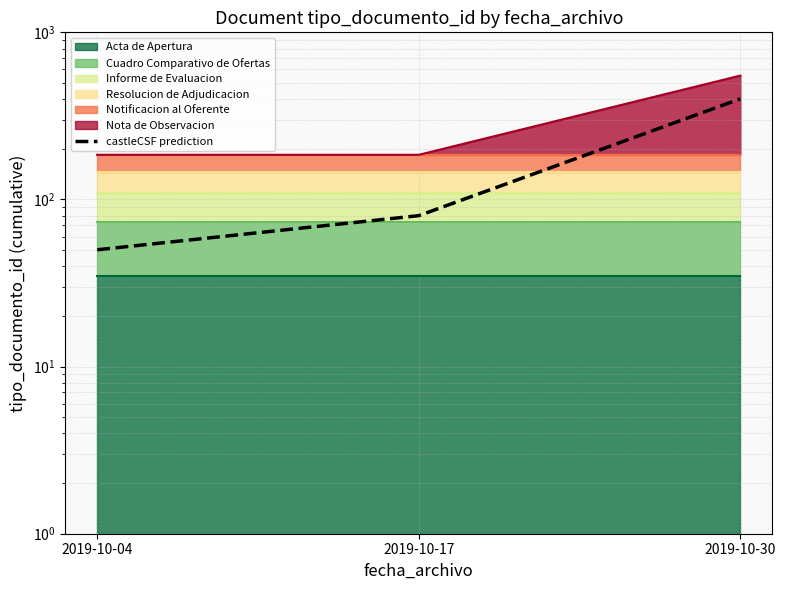

Count the number of categories in the chart.

3